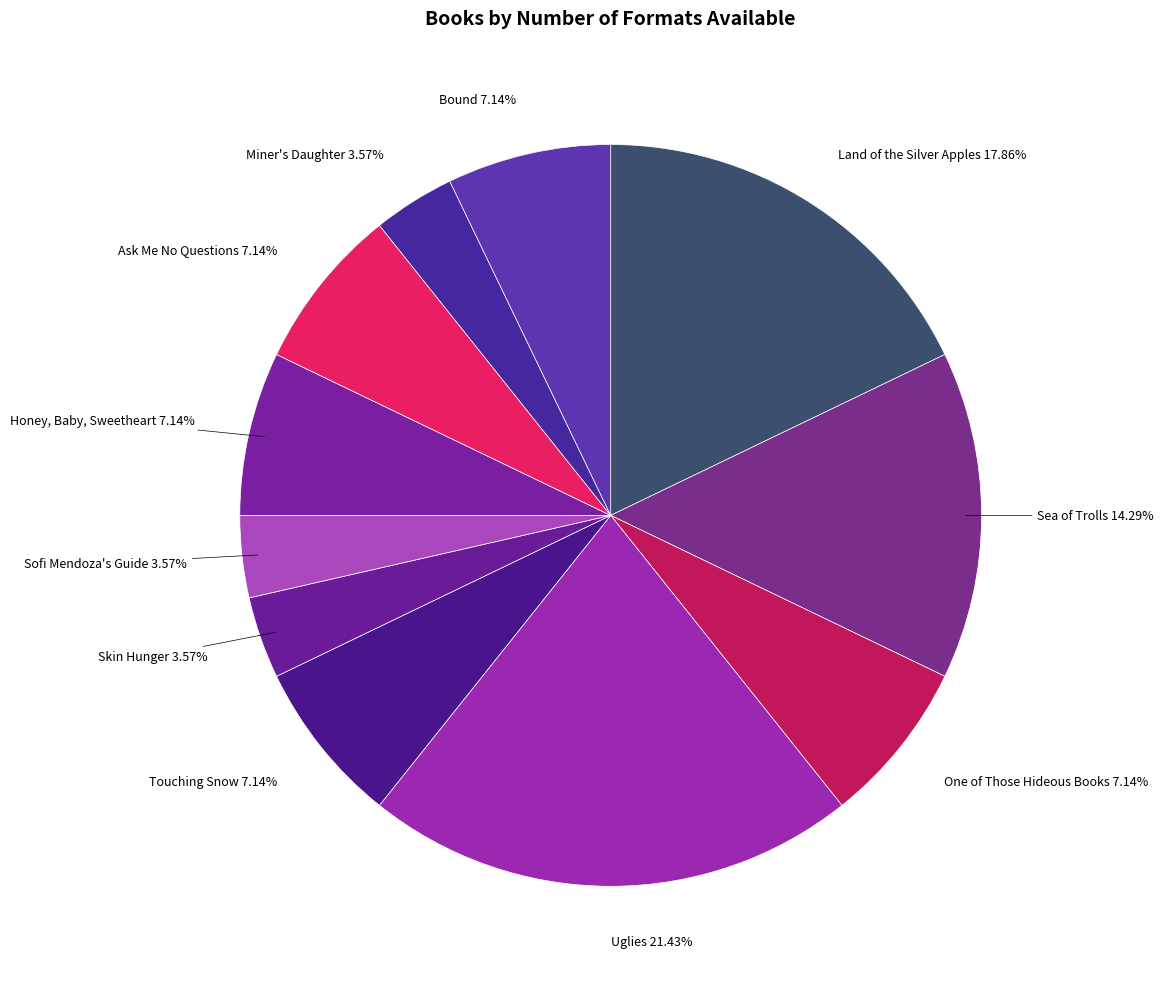

Which has a higher value, Ask Me No Questions or Uglies?

Uglies